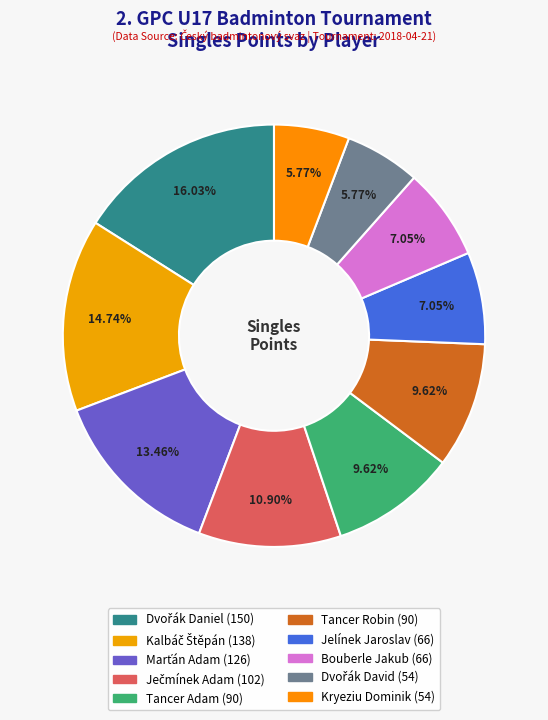

To the nearest percent, what is the combined percentage of Tancer Adam and Dvořák Daniel?

26%